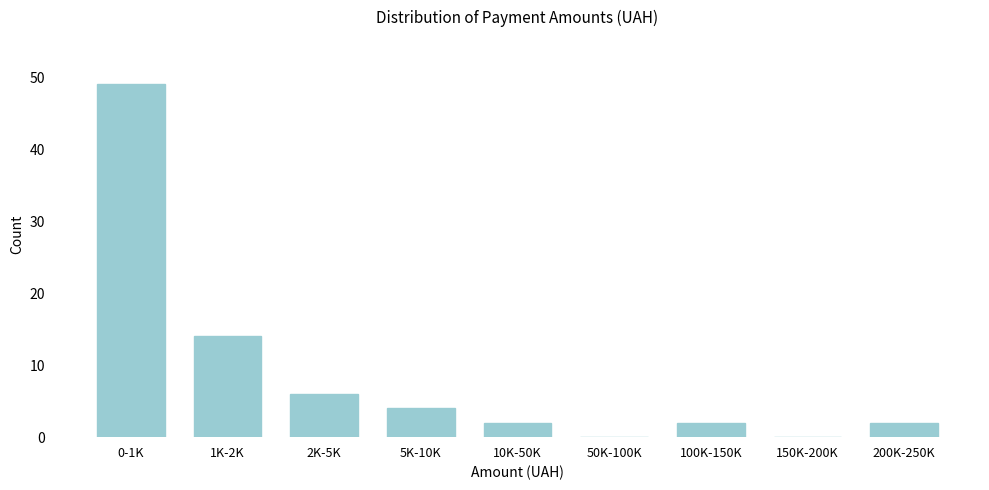

Reading left to right, list all the values displayed in this chart.

0-1K=49	1K-2K=14	2K-5K=6	5K-10K=4	10K-50K=2	50K-100K=0	100K-150K=2	150K-200K=0	200K-250K=2